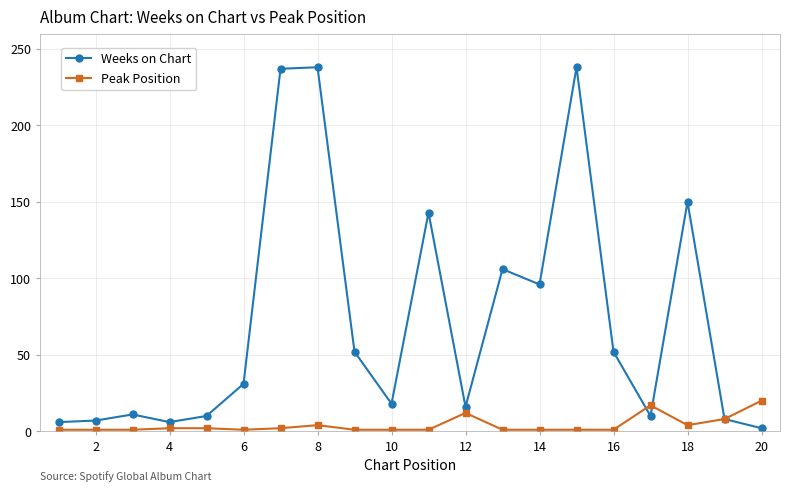

What is the greatest value displayed?

238